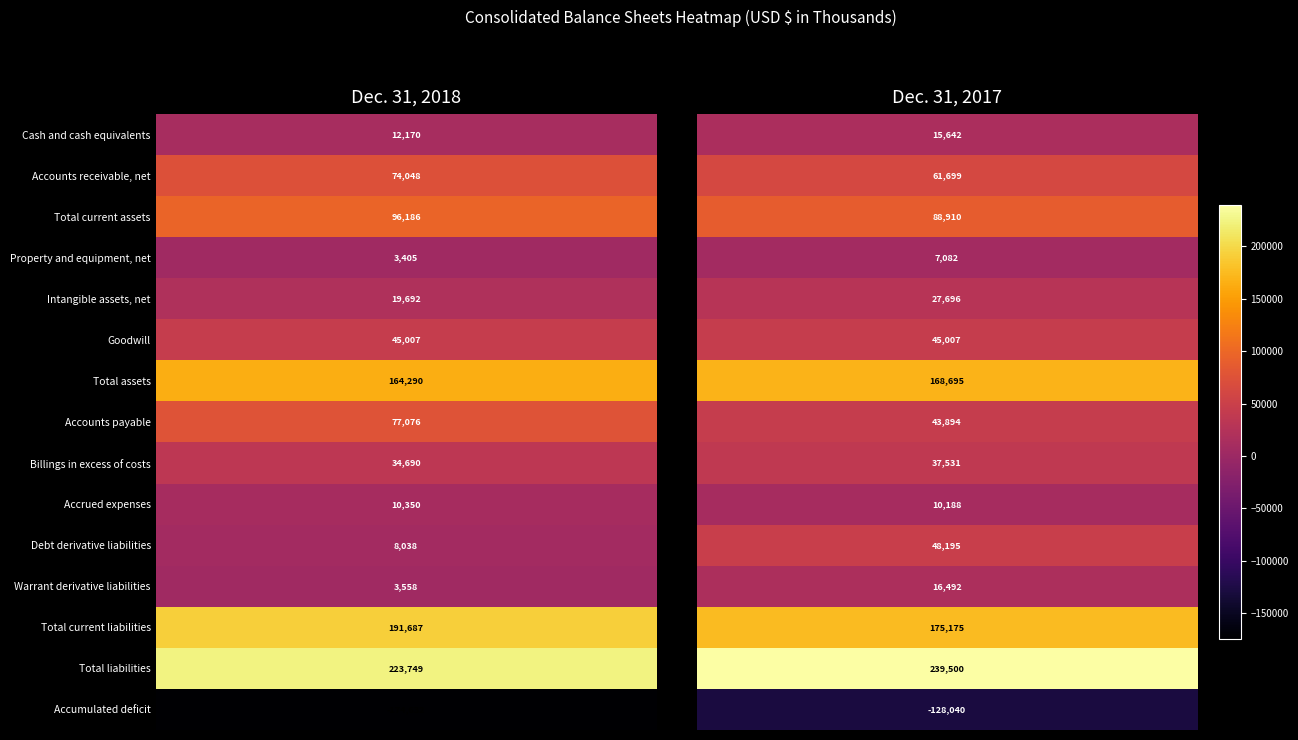

How many data points does each series have?

2